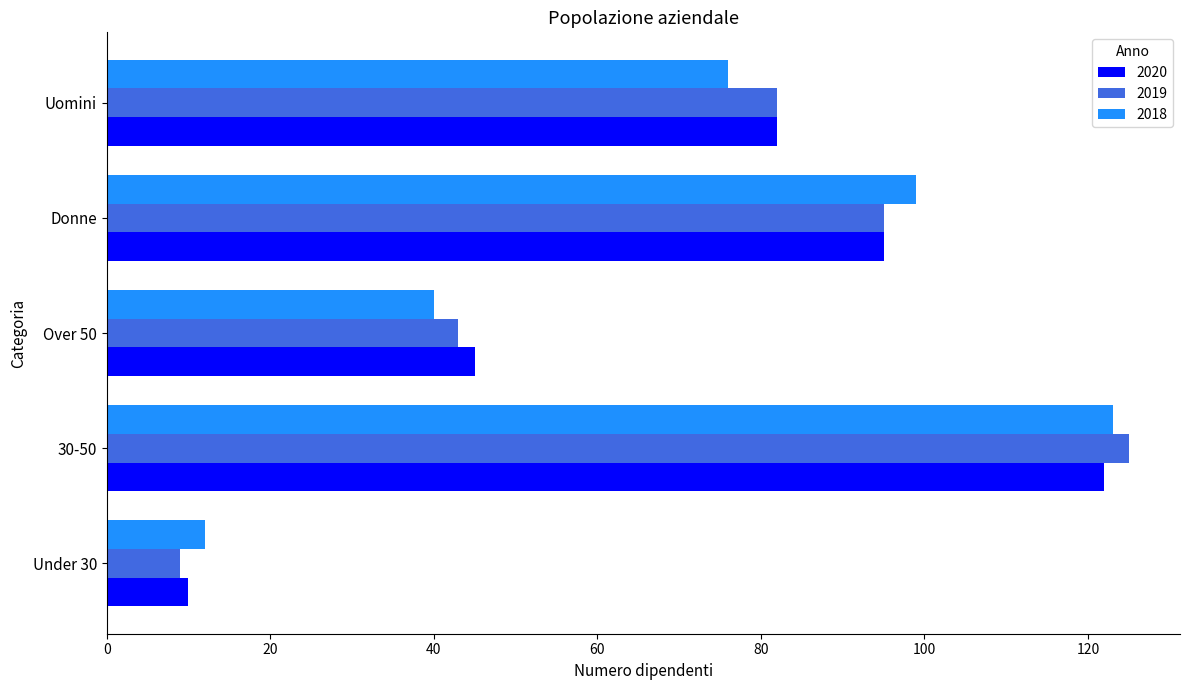

How many series are shown in this chart?

3